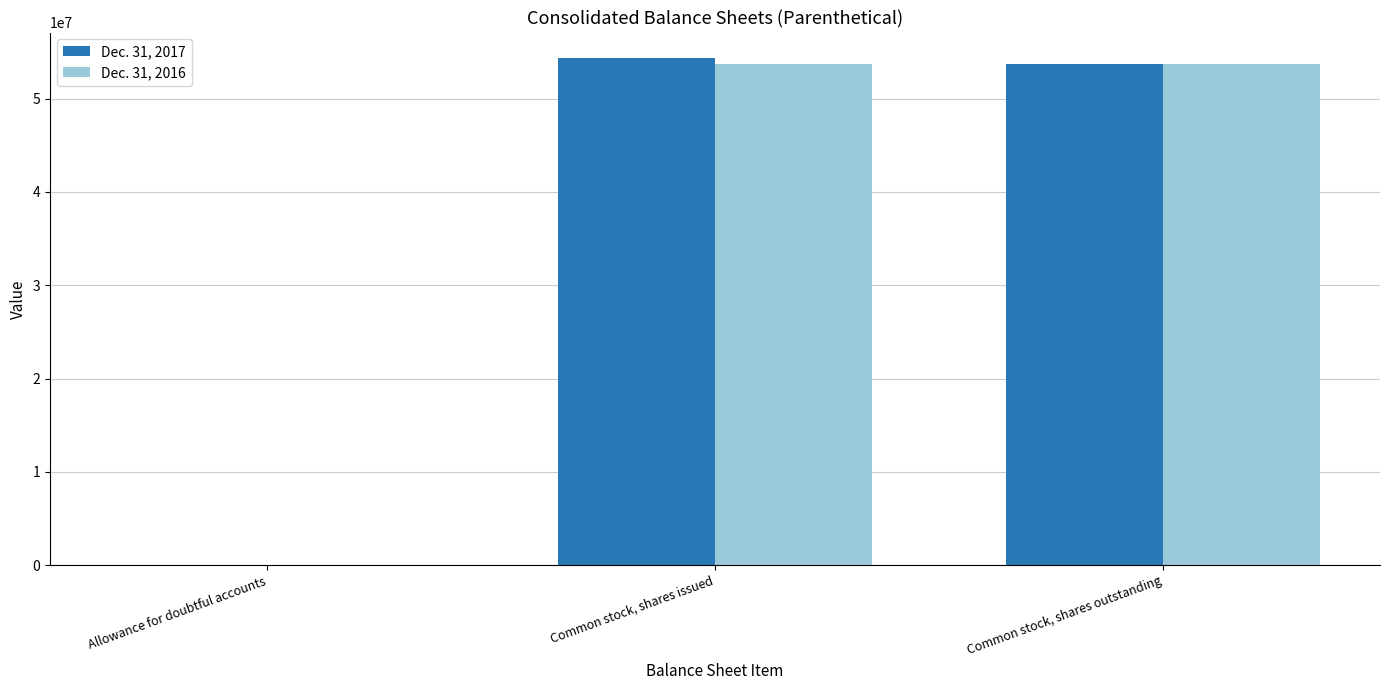

What is the total value across all series at Common stock, shares outstanding?

107345722